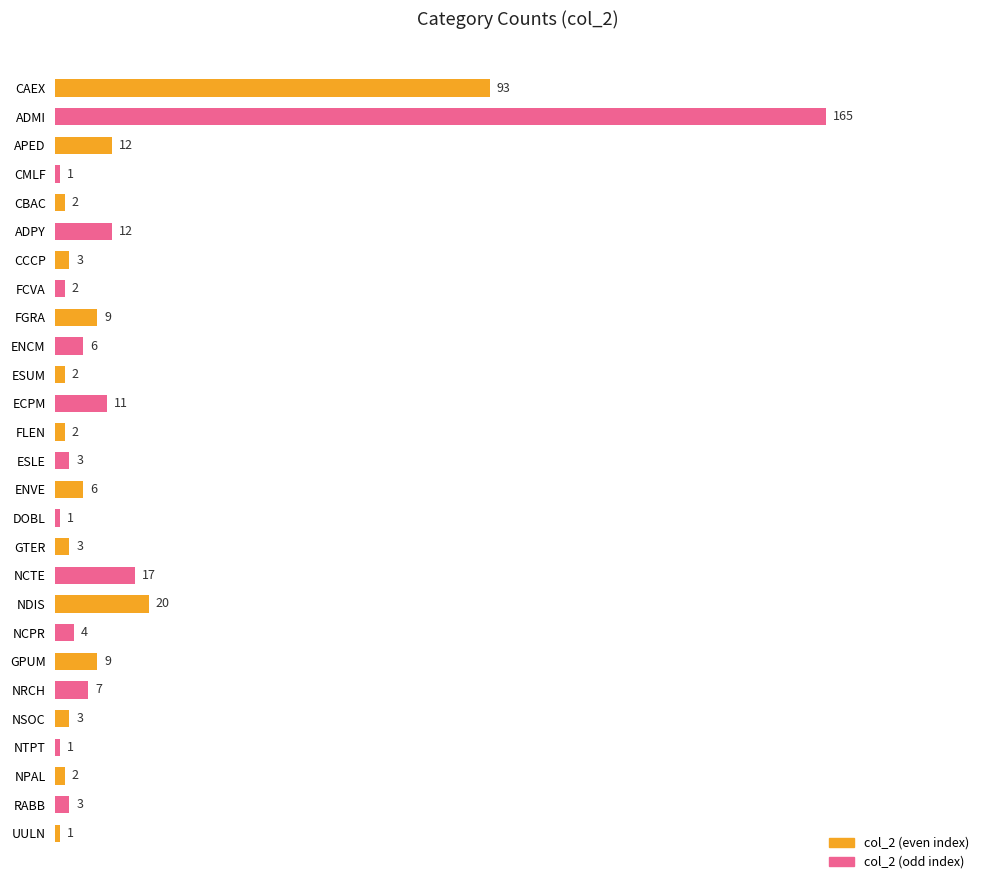

True or false: the data shows 34 at NDIS.

False